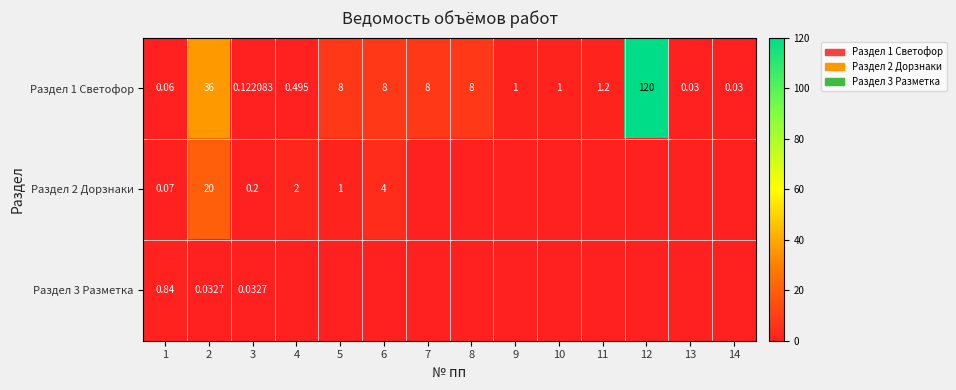

At which label does Раздел 1 Светофор reach its minimum?

13